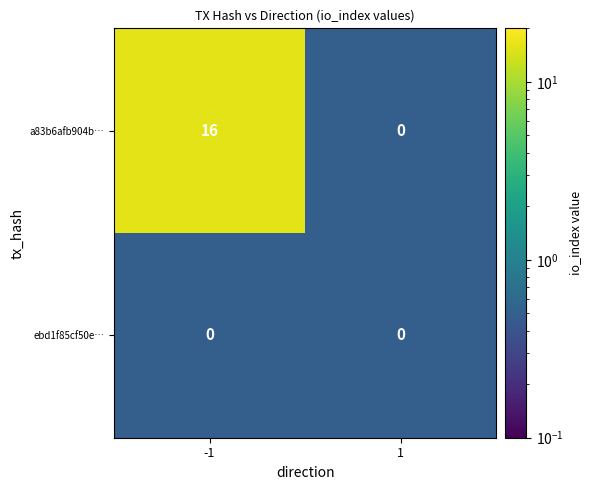

What is the average value of the a83b6afb904b… series?

8